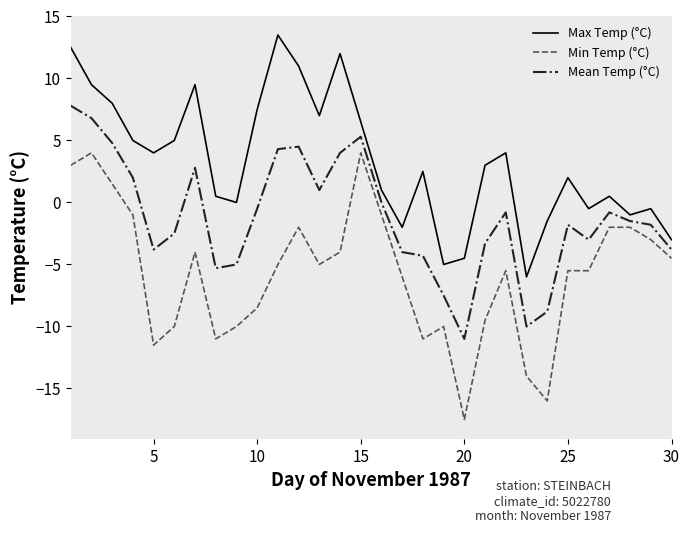

What is the difference between the maximum and minimum values in the Max Temp (°C) series?

19.5